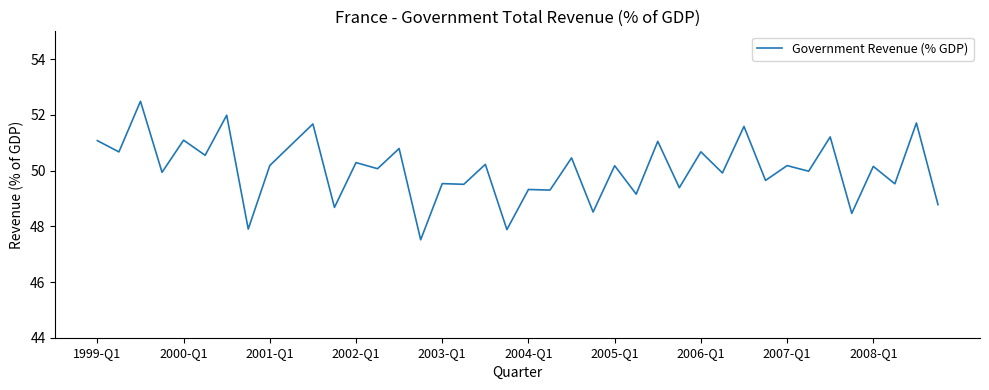

What is the maximum value shown in the chart?

52.5